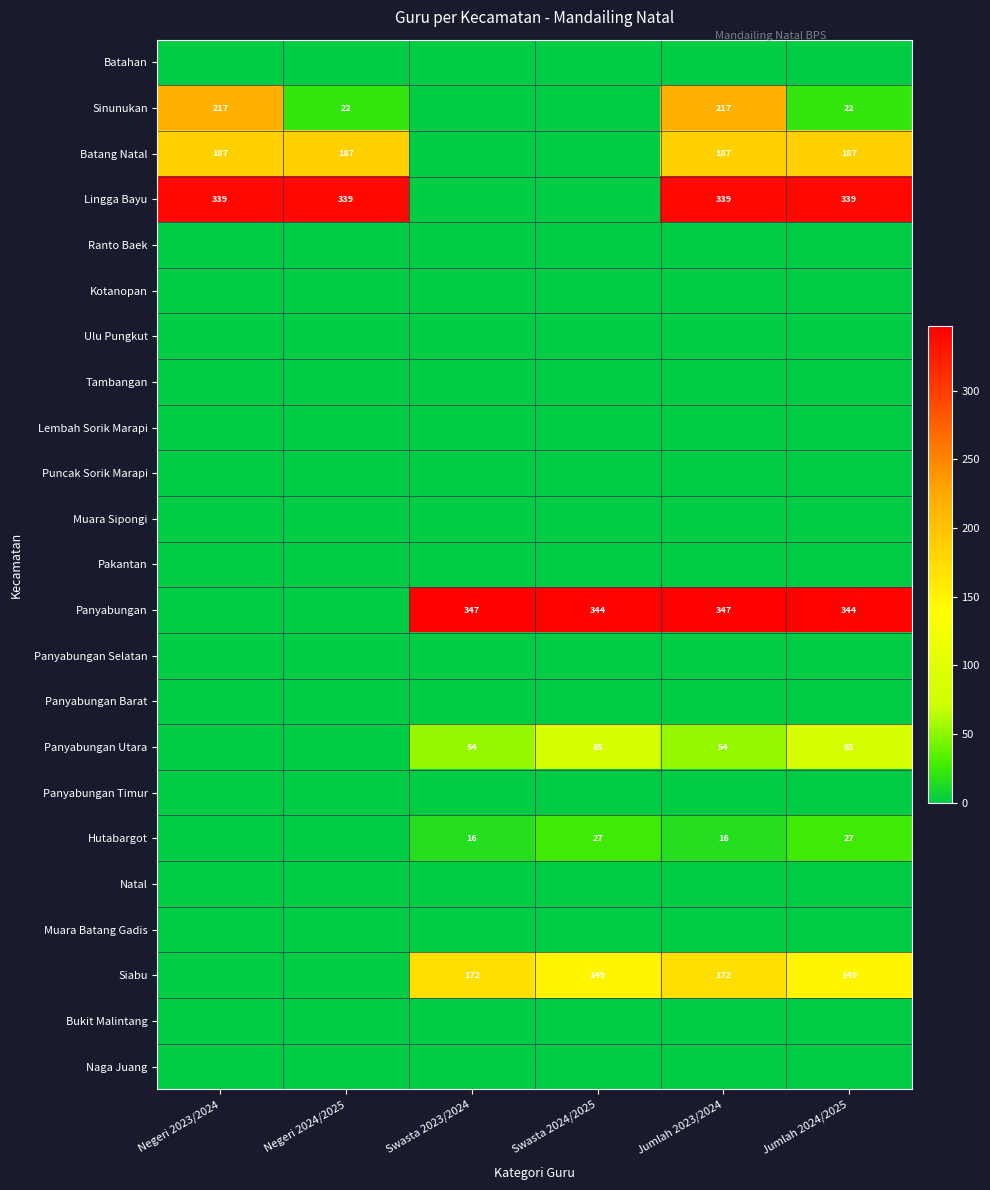

Is it true that Panyabungan equals 142 at Jumlah 2024/2025?

False